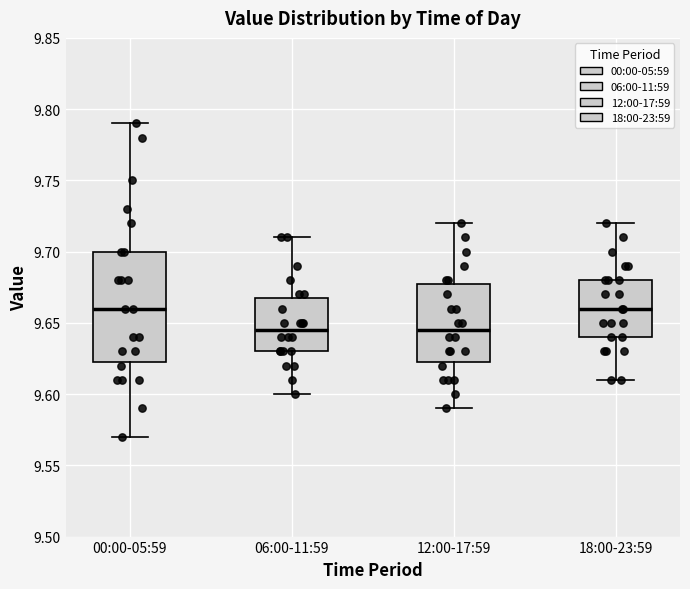

Reading left to right, read every box against the y-axis: the position of its median line, the range the box covers, and the ends of its whiskers. The values are not printed on the chart, so give them approximately, as read against the axis.

00:00-05:59: median 9.660, box 9.625 to 9.700, whiskers 9.570 to 9.790
06:00-11:59: median 9.645, box 9.630 to 9.670, whiskers 9.600 to 9.710
12:00-17:59: median 9.645, box 9.625 to 9.680, whiskers 9.590 to 9.720
18:00-23:59: median 9.660, box 9.640 to 9.680, whiskers 9.610 to 9.720